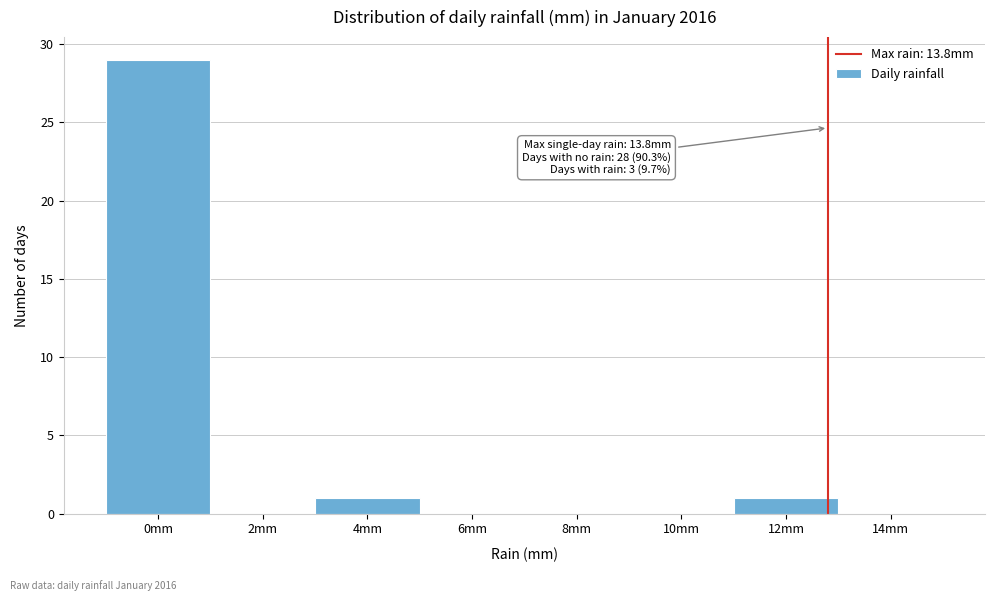

Reading right to left, extract all data points from this chart.

14mm=0	12mm=1	10mm=0	8mm=0	6mm=0	4mm=1	2mm=0	0mm=29